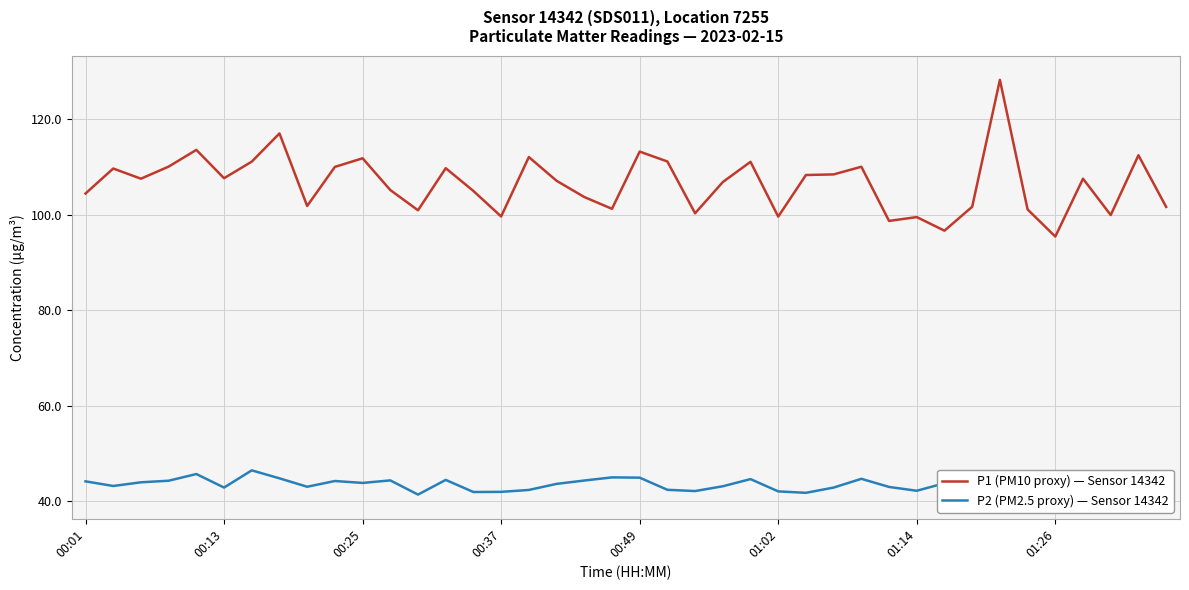

What is the average value of the P2 (PM2.5 proxy) — Sensor 14342 series?

43.5